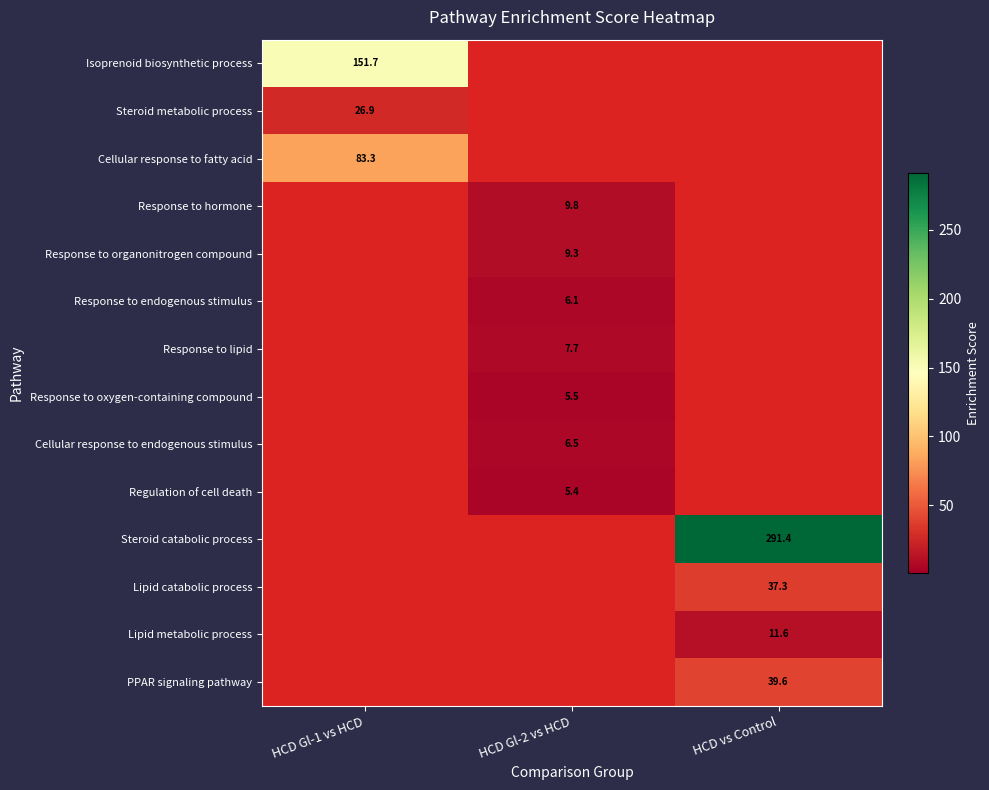

What is the difference between the maximum and minimum values in the Response to lipid series?

7.7